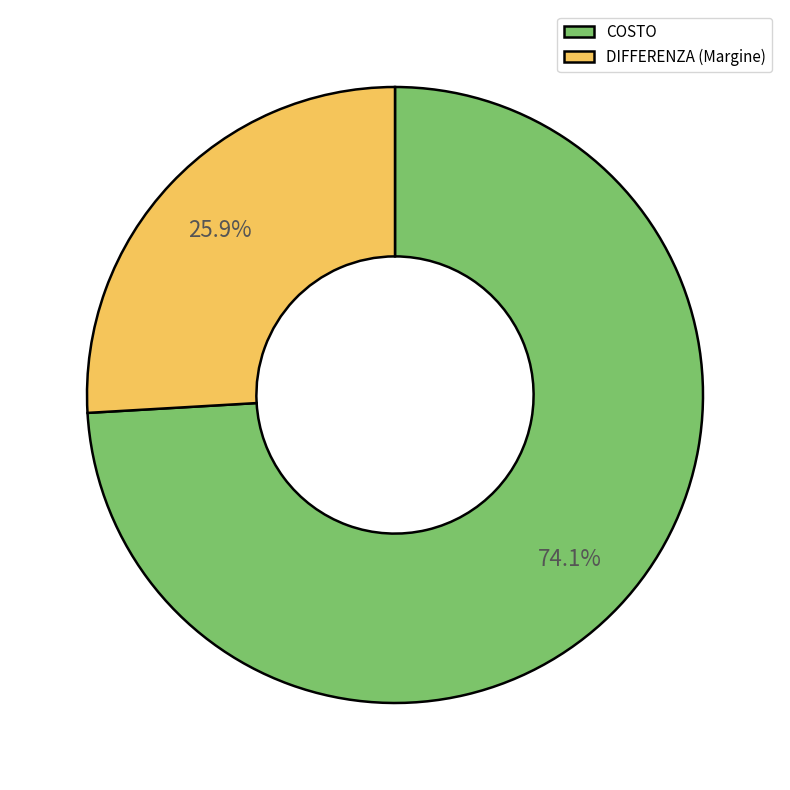

What percentage is the COSTO slice, to the nearest percent?

74%